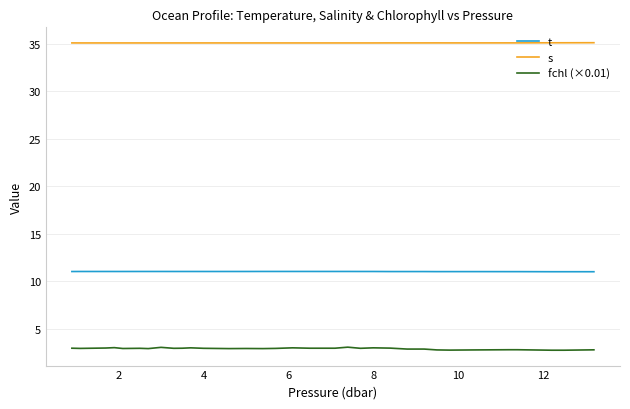

List the series in order of their peak value, lowest first.

fchl (×0.01), t, s